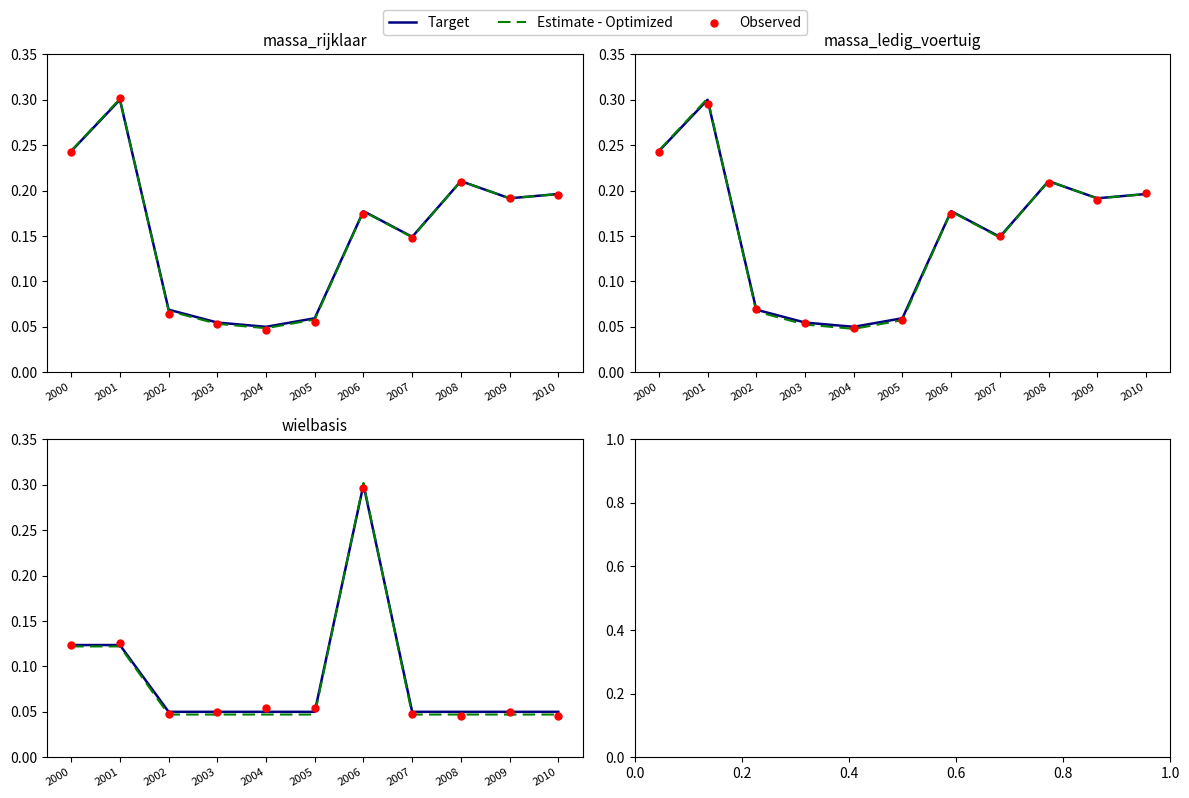

Which series reaches the maximum Y coordinate?

Estimate - Optimized